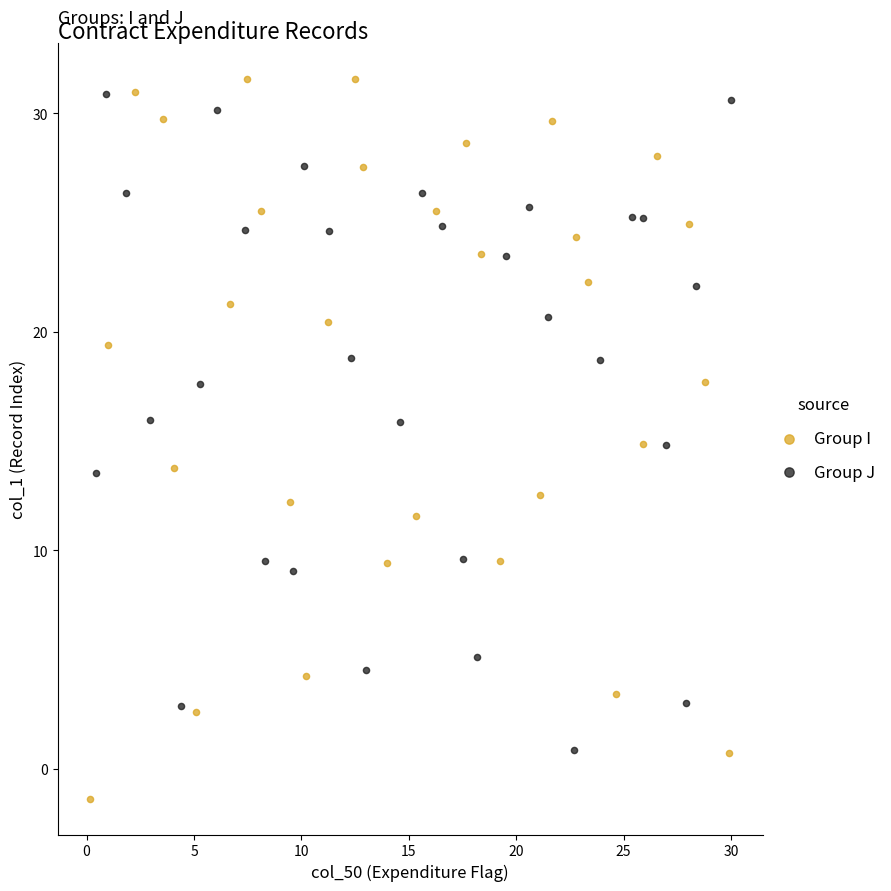

Which series has the widest spread of Y values?

Group I